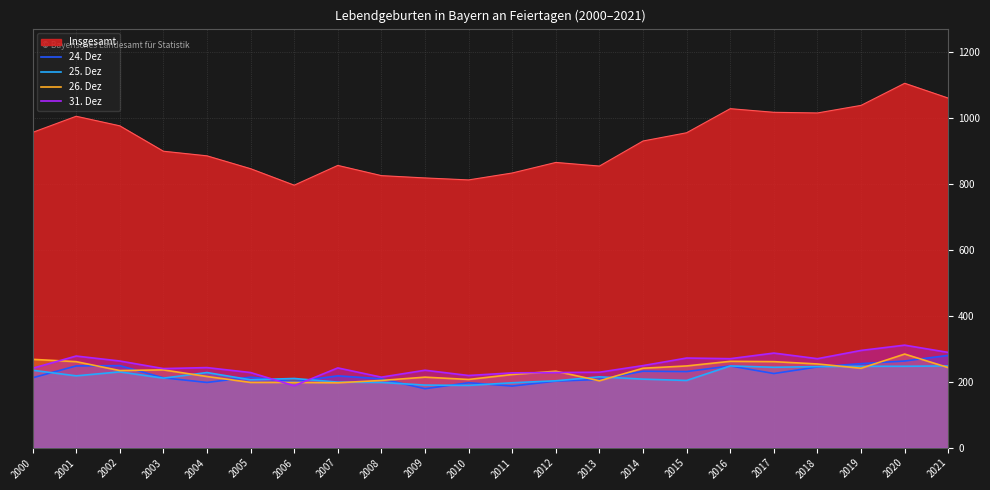

What is the highest value of the 24. Dez series?

280